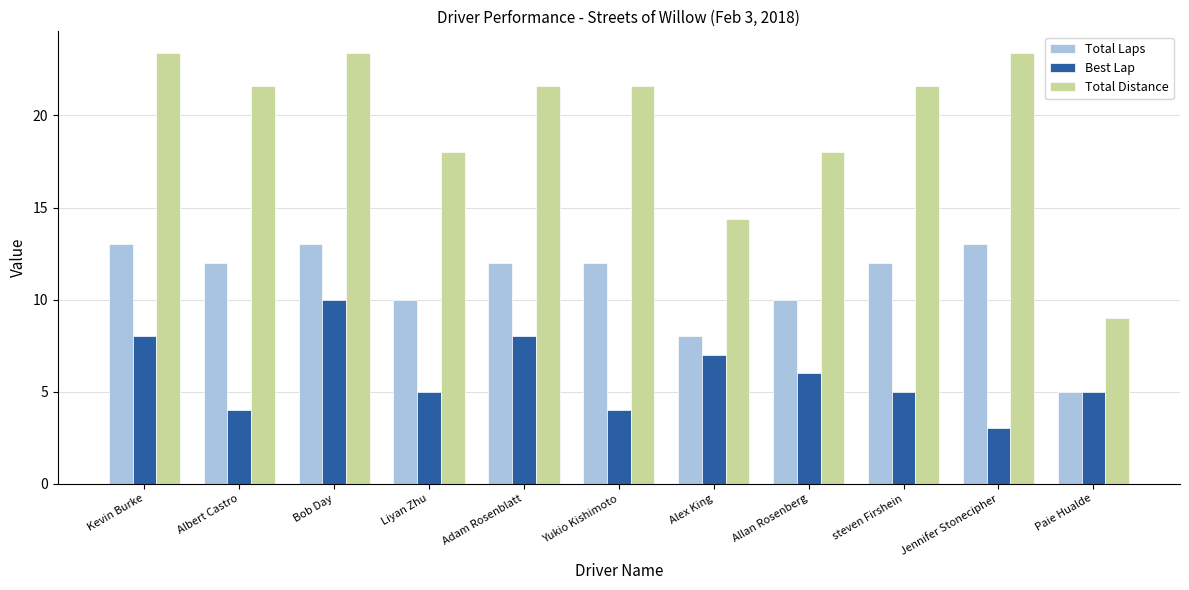

What is the spread (max minus min) of values at Kevin Burke?

15.4